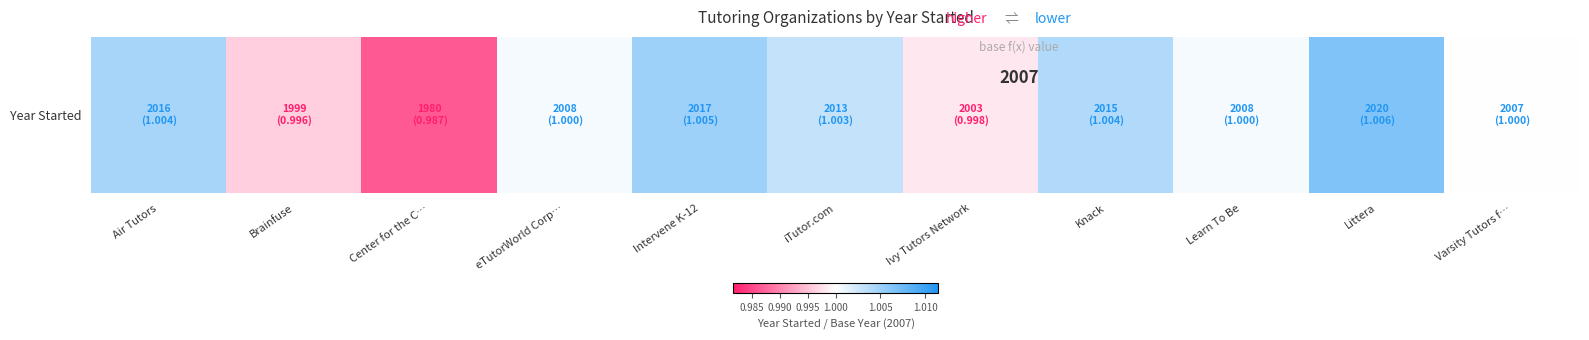

At which category does the chart reach its minimum across all series?

Center for the C…